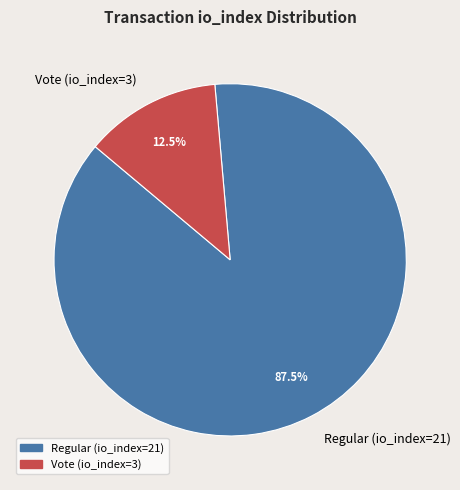

Which slice is the smallest?

Vote (io_index=3)